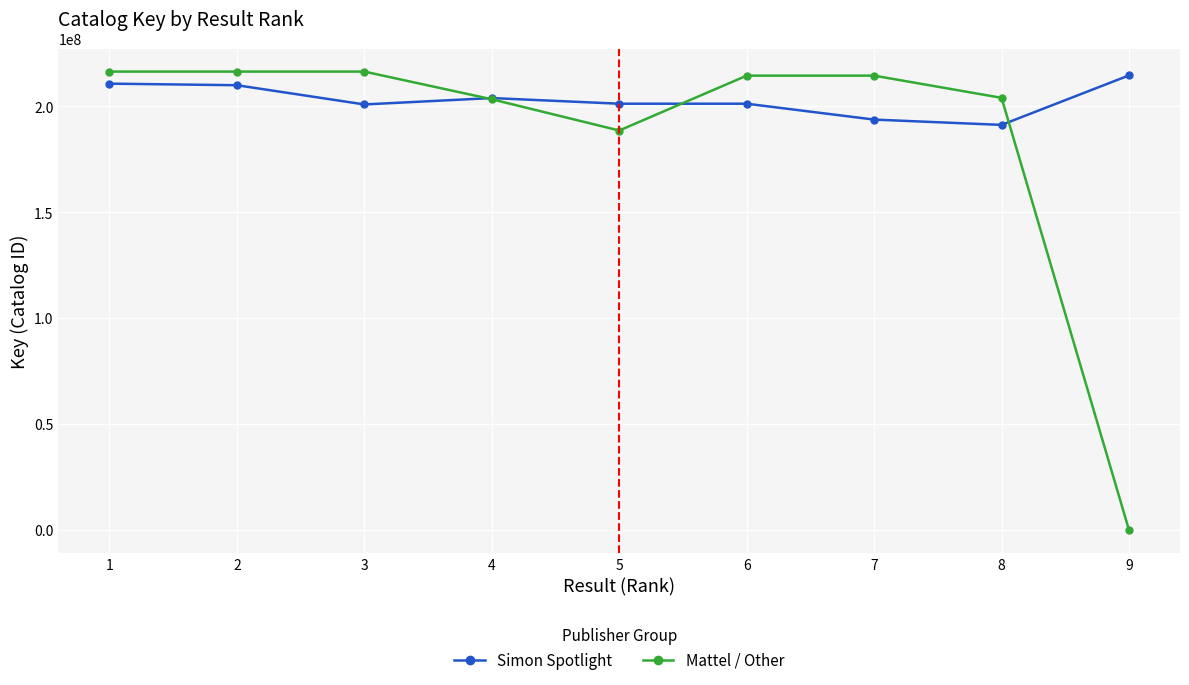

Is it true that Mattel / Other equals 62068208 at 8?

False